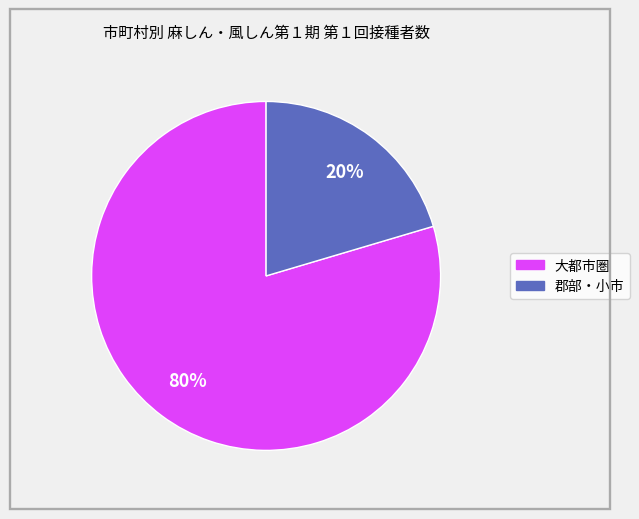

Is there any slice that represents more than half of the pie?

Yes